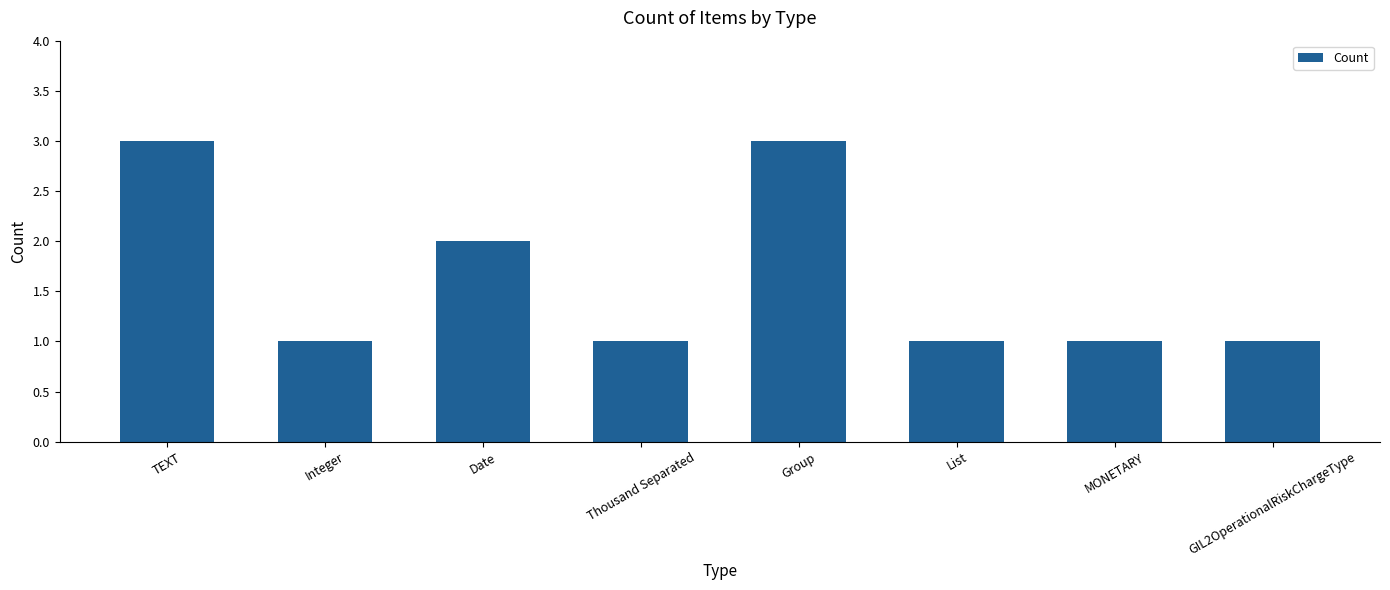

What is the ratio of the value at Integer to the value at Thousand Separated?

1.0